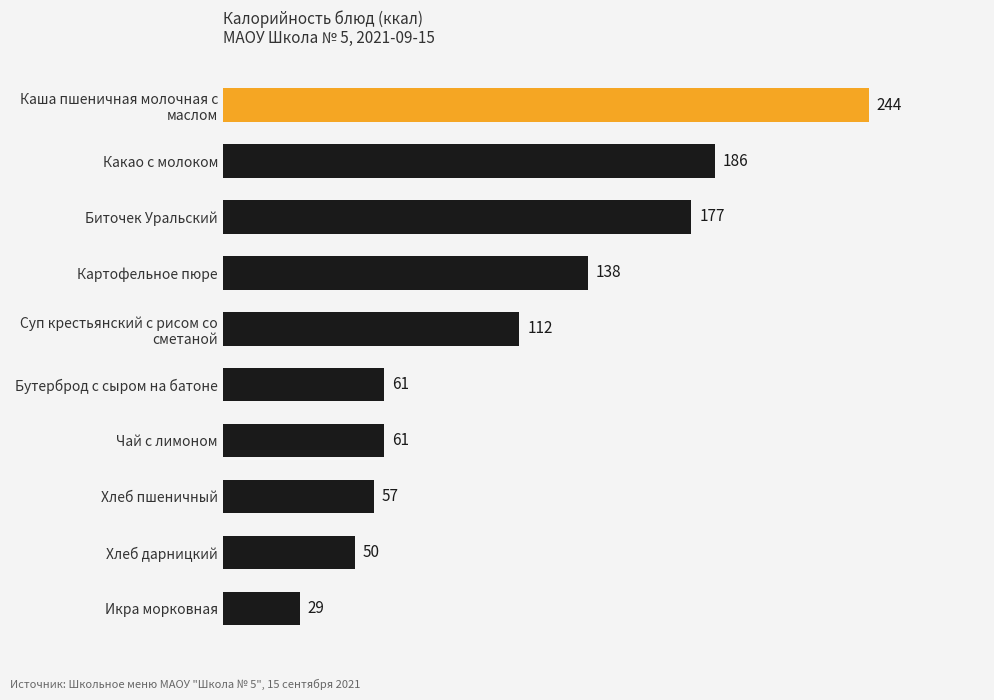

What is the value of the 6th bar from the top?

61